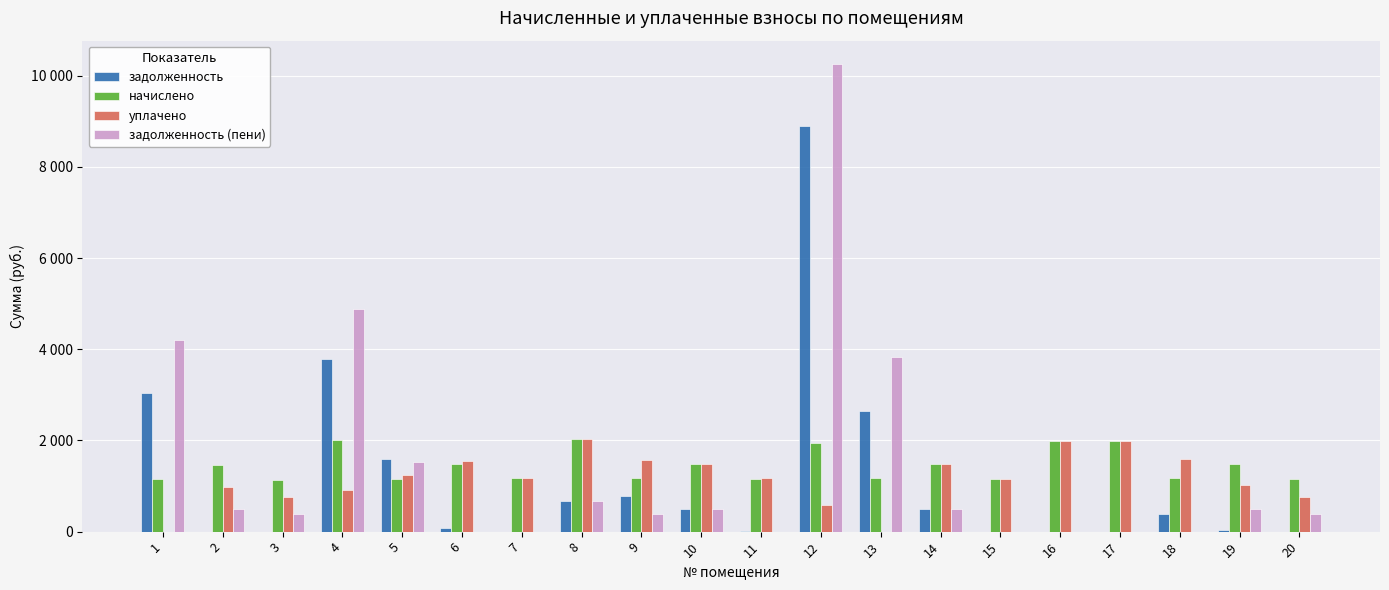

What are all the series names shown in the legend?

задолженность, начислено, уплачено, задолженность (пени)